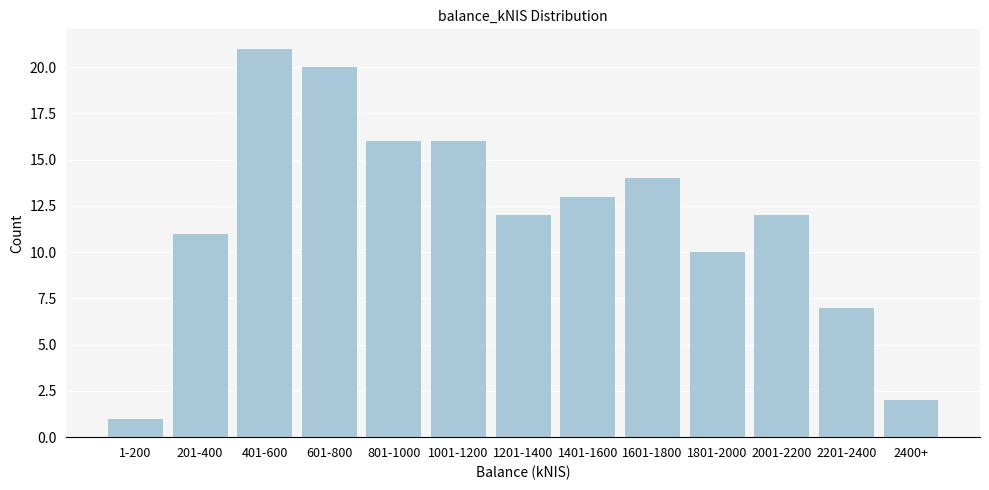

Reading left to right, transcribe all the data shown in this chart.

1	11	21	20	16	16	12	13	14	10	12	7	2